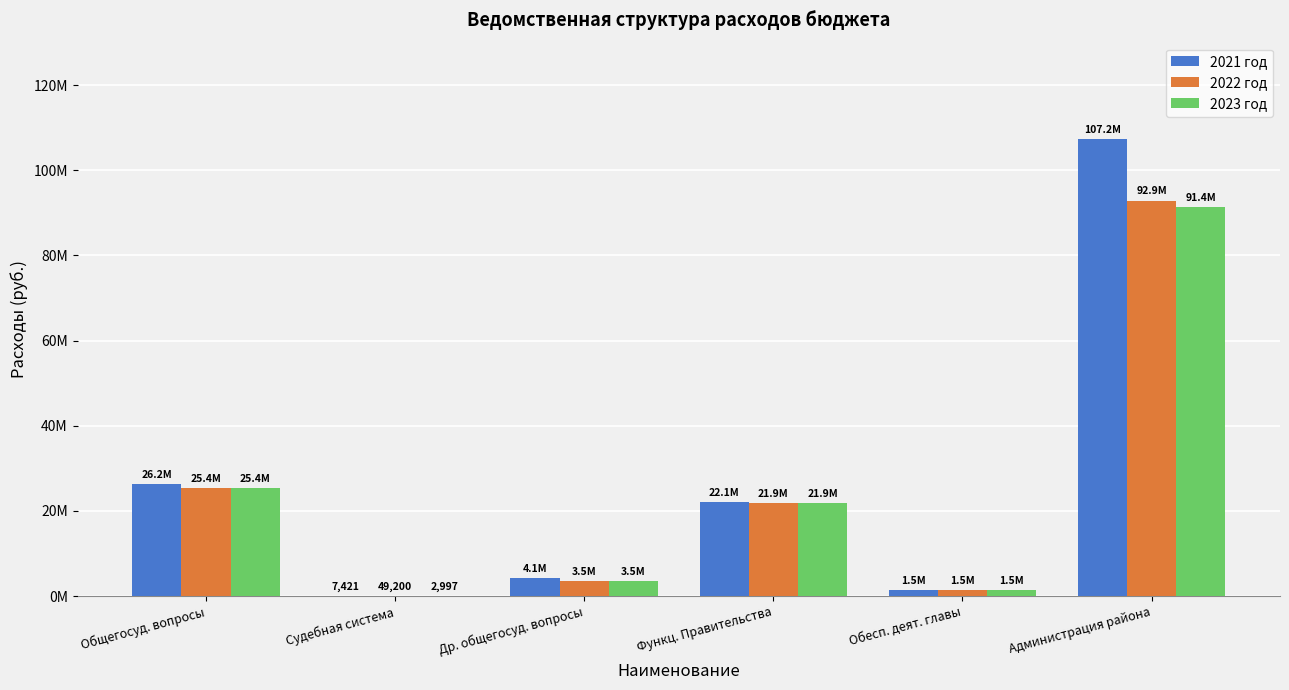

Where is 2023 год nearest to the value 45698105?

Общегосуд. вопросы